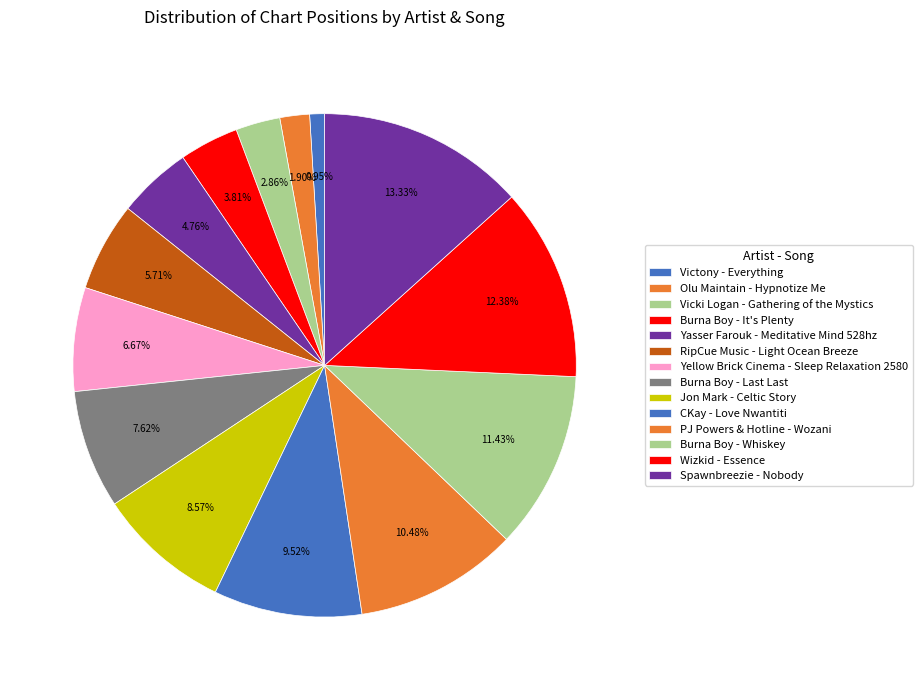

Which category has the biggest portion of the pie?

Spawnbreezie - Nobody